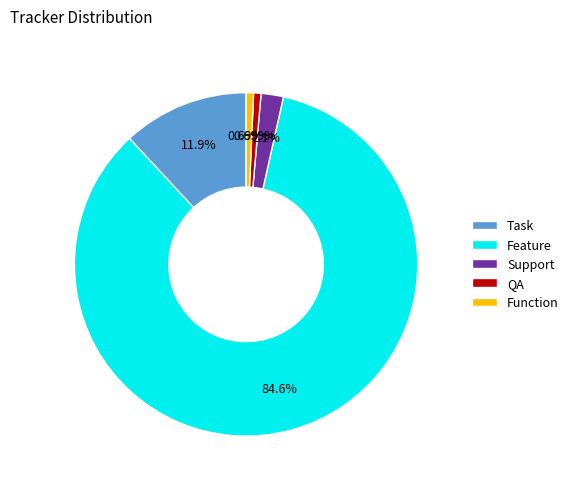

Between Feature and Function, which is larger?

Feature